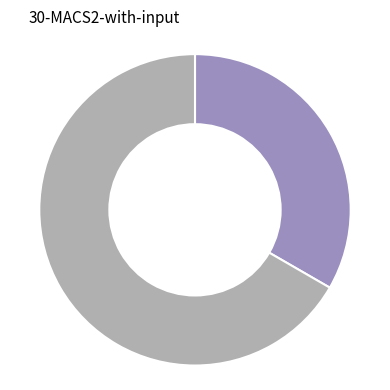

Is there any slice that represents more than half of the pie?

Yes